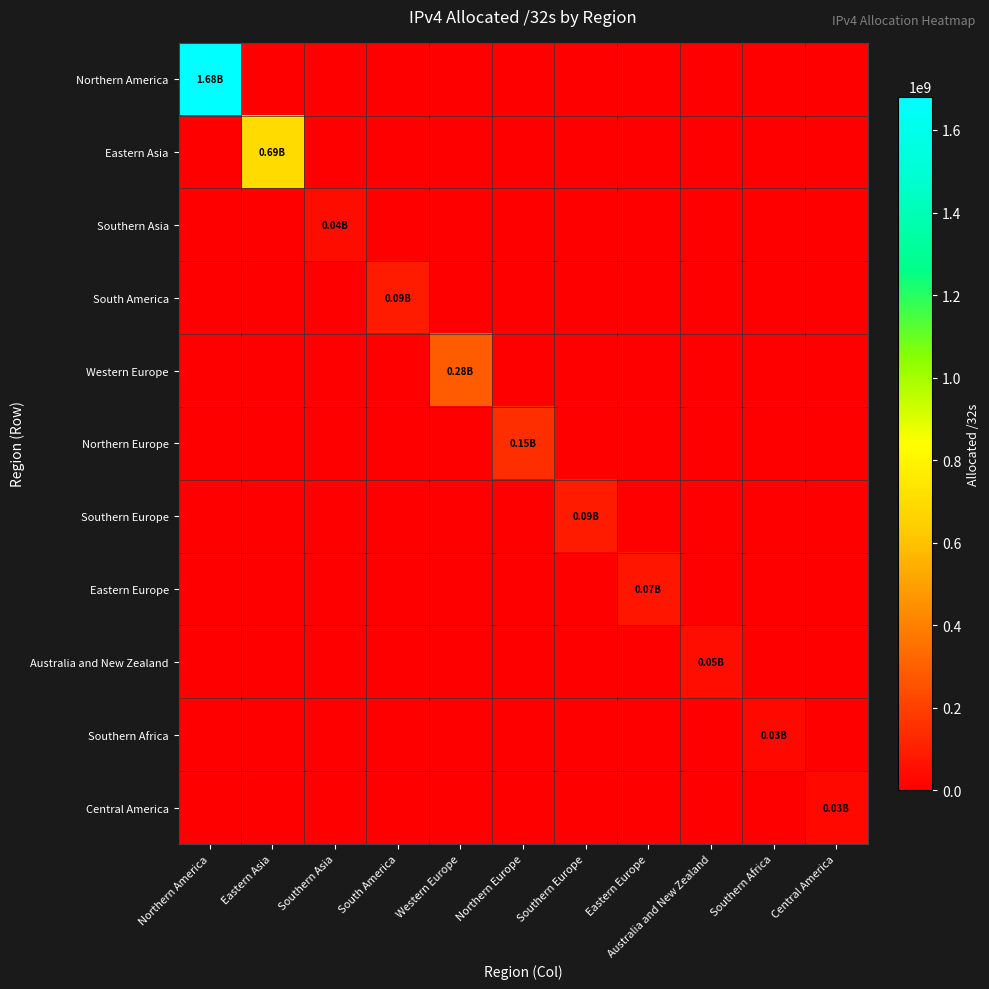

What is the total value across all series at South America?

85967616